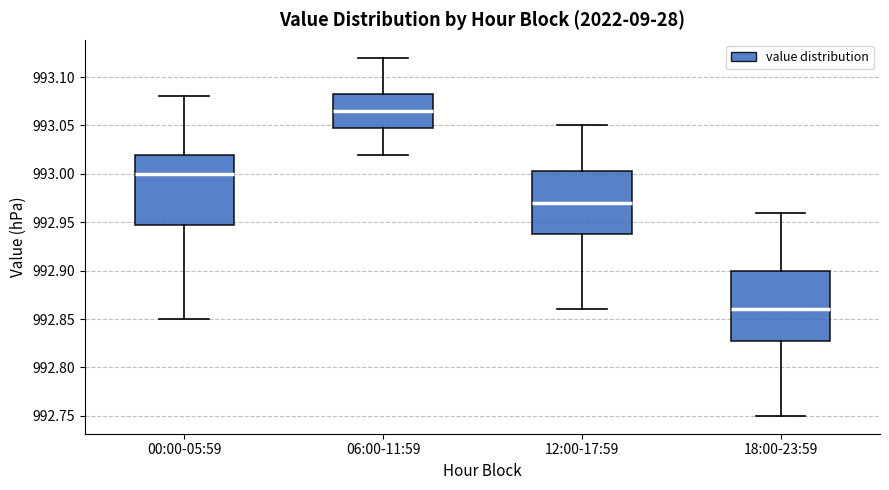

Reading left to right, transcribe this box plot: for each box, give where its median line is, the range the box spans, and where its two whiskers end, as read against the y-axis. The values are not printed on the chart, so give them approximately, as read against the axis.

00:00-05:59: median 993.000, box 992.950 to 993.020, whiskers 992.850 to 993.080
06:00-11:59: median 993.065, box 993.050 to 993.085, whiskers 993.020 to 993.120
12:00-17:59: median 992.970, box 992.940 to 993.005, whiskers 992.860 to 993.050
18:00-23:59: median 992.860, box 992.830 to 992.900, whiskers 992.750 to 992.960